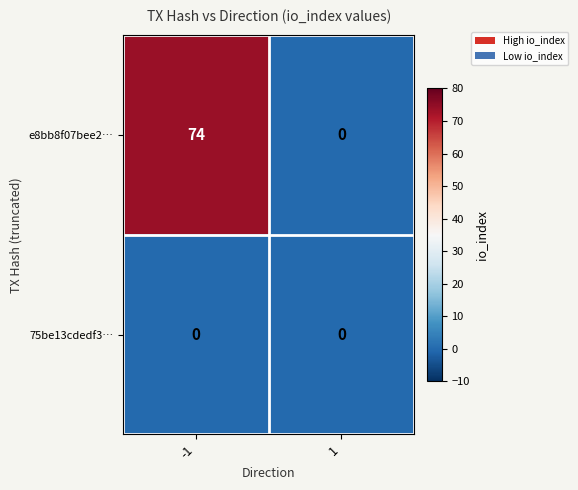

Reading left to right, extract all data points from this chart.

e8bb8f07bee2…: 74	0
75be13cdedf3…: 0	0